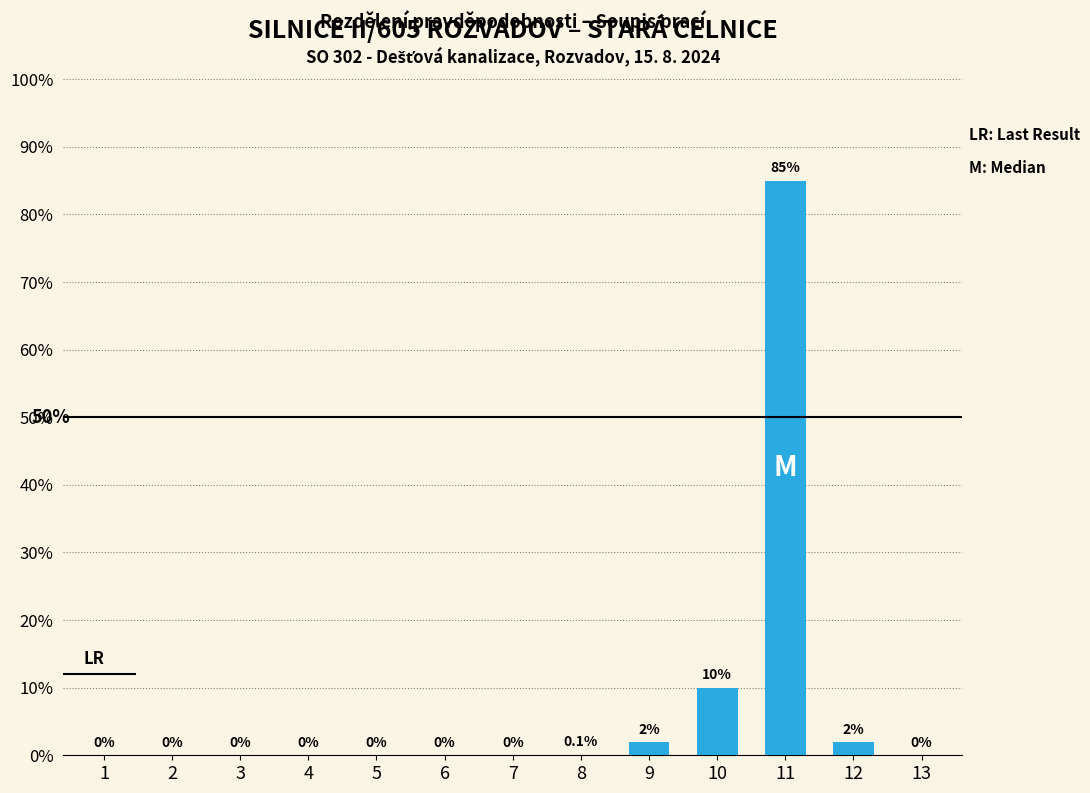

What is the change in value from 2 to 10?

+0.1